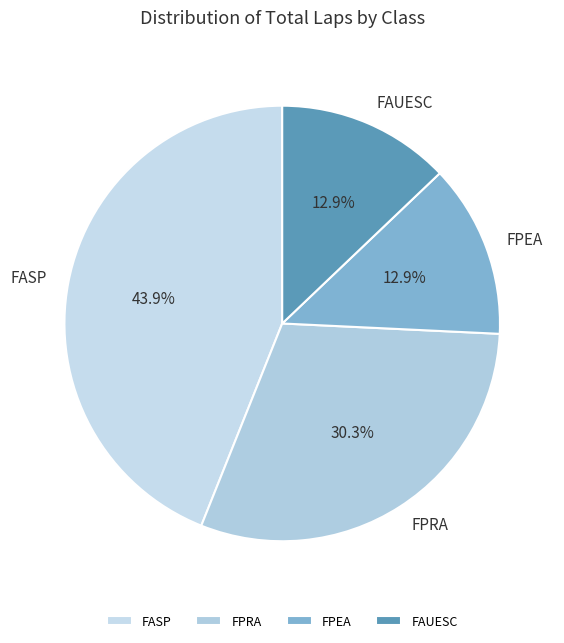

What percentage is the FPRA slice, to the nearest percent?

30%